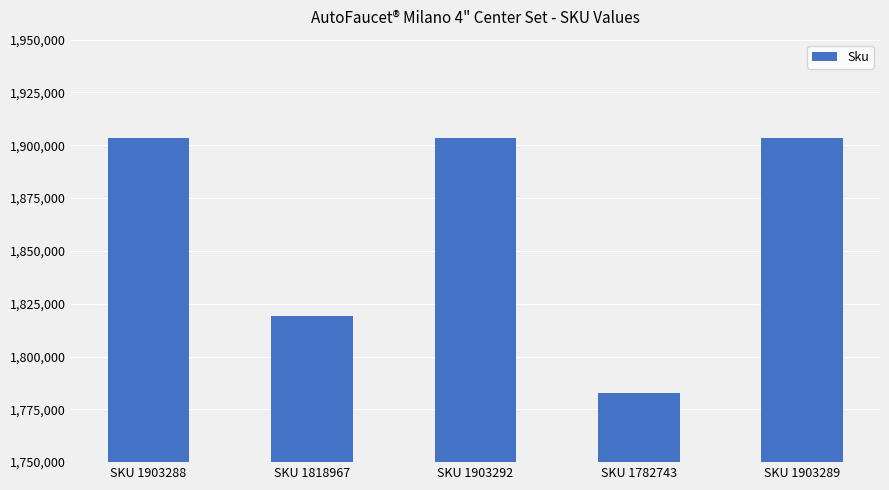

The value at SKU 1903292 is 922060. True or false?

False